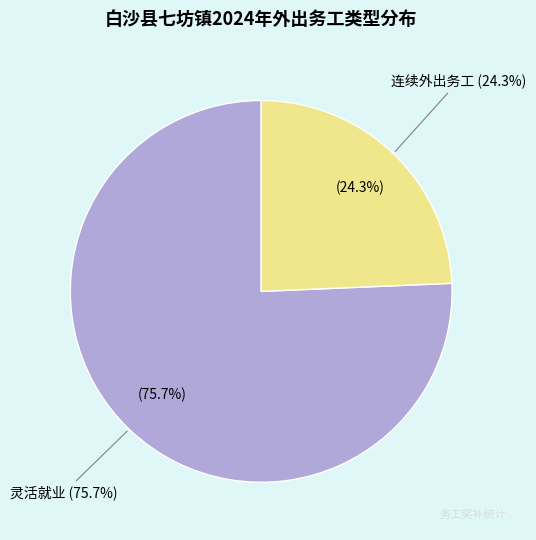

Does any single category account for the majority?

Yes